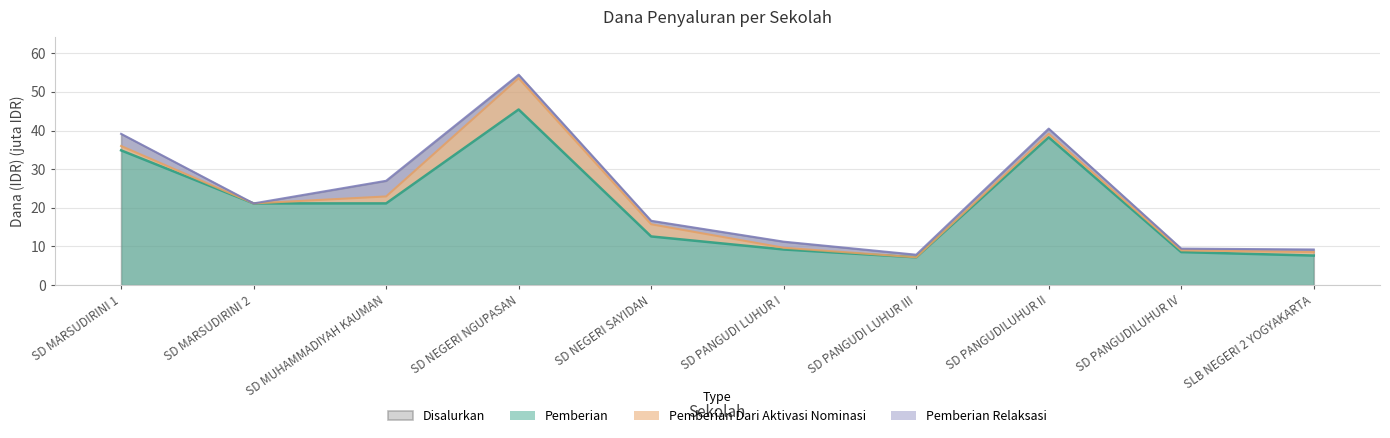

True or false: Pemberian has a value of 12.6 at SD NEGERI SAYIDAN.

True